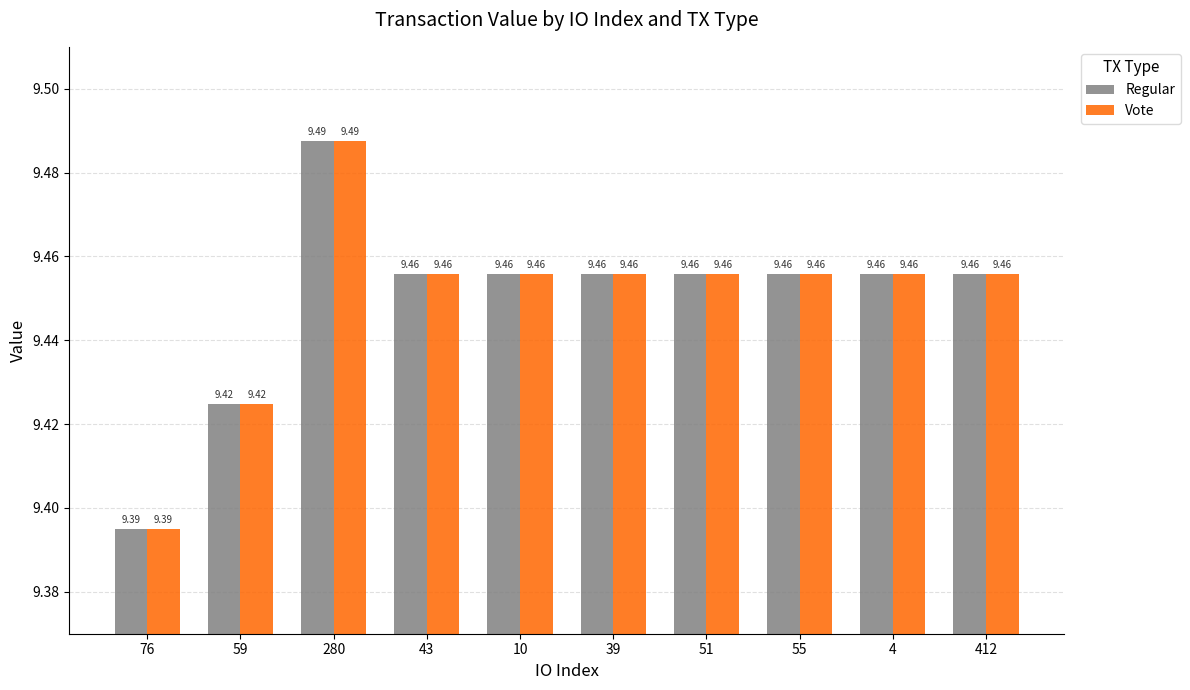

The Regular series shows 9.5 at 55. True or false?

True